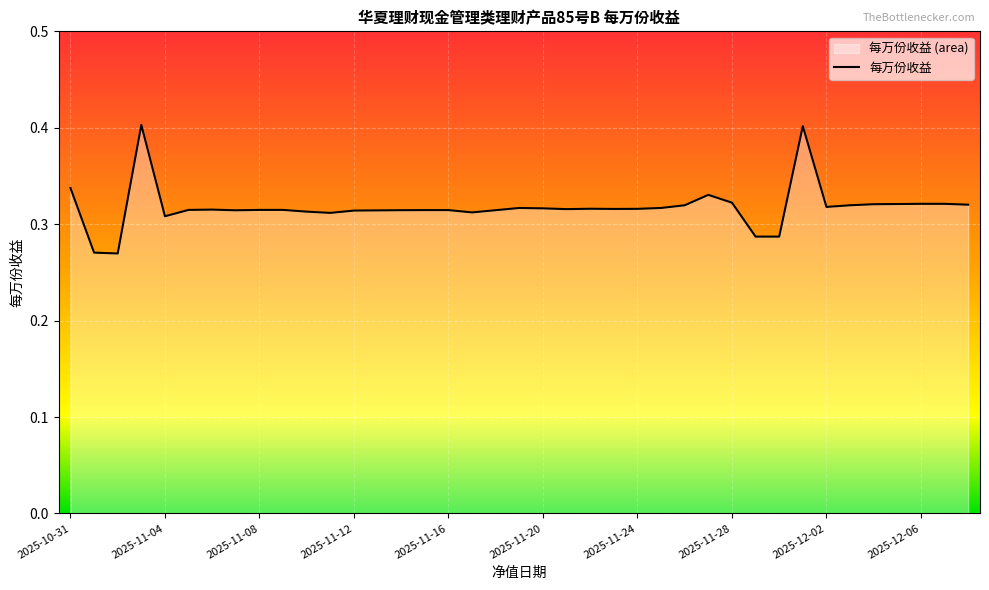

How many points are lower than both their immediate neighbors (excluding endpoints)?

8